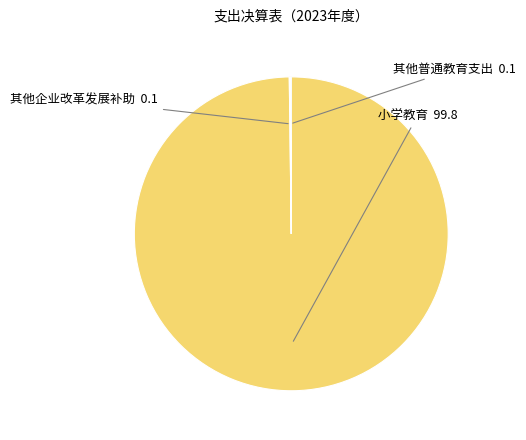

Is there any slice that represents more than half of the pie?

Yes